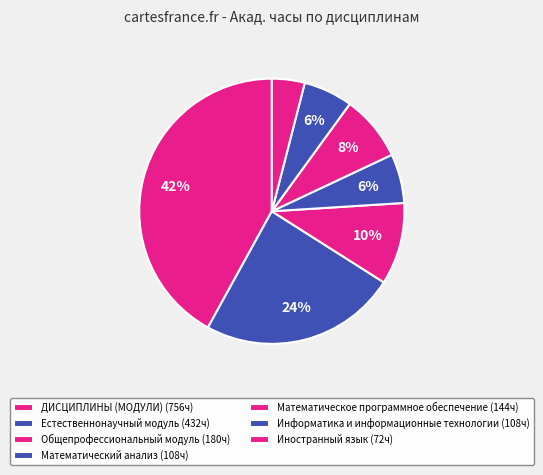

Which slice is the smallest?

Иностранный язык